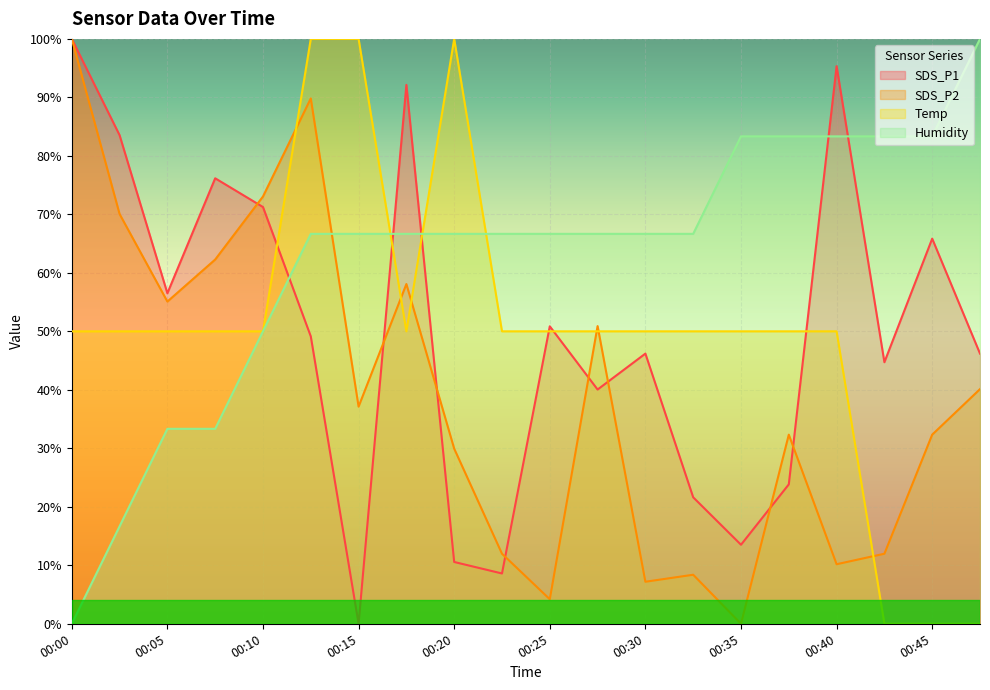

Which label corresponds to the largest value in the chart?

00:00